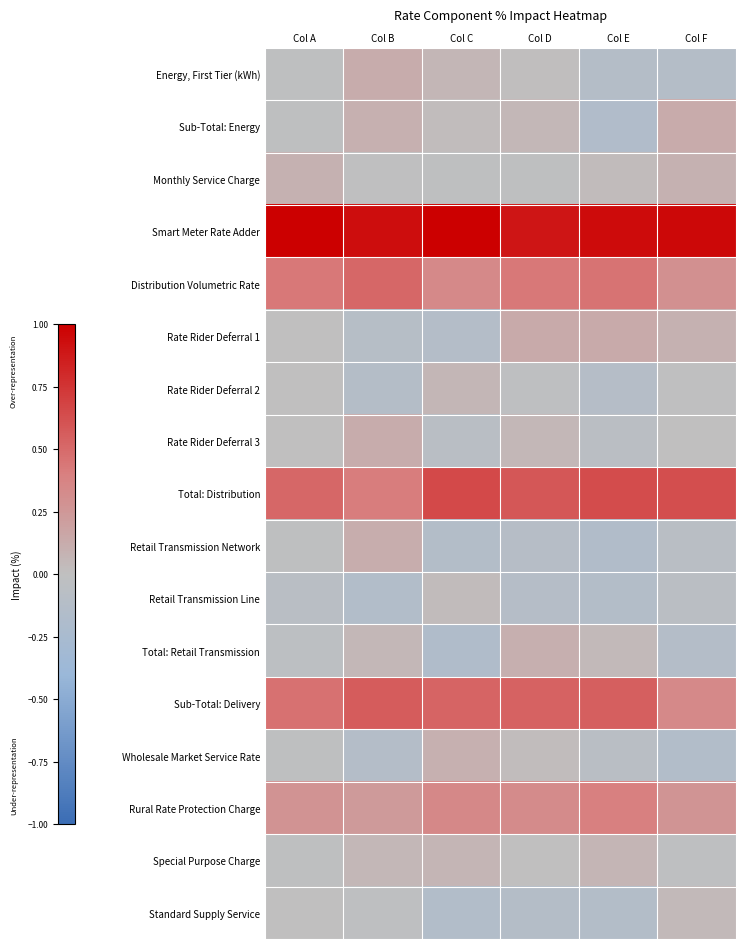

Which category has the highest value across all series?

Col A